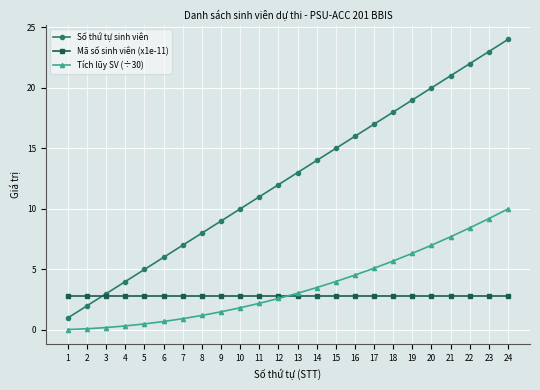

At which category is the sum across all series the highest?

24